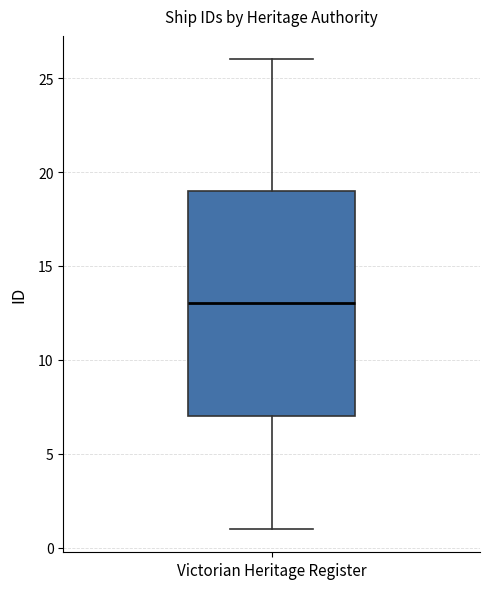

Read this box plot against the y-axis: the position of the median line, the range covered by the box, and the ends of both whiskers. The values are not printed on the chart, so give them approximately, as read against the axis.

median 13, box 7 to 19, whiskers 1 to 26